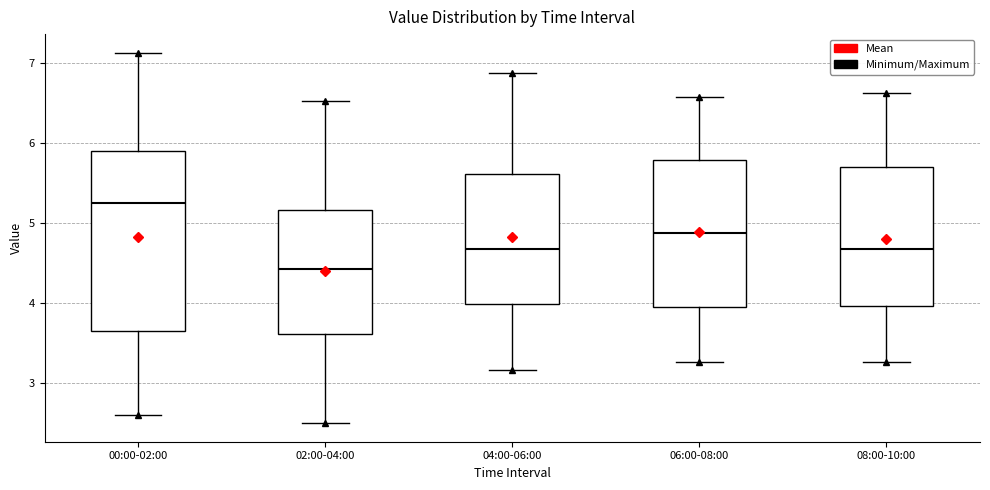

Reading left to right, read every box against the y-axis: the position of its median line, the range the box covers, and the ends of its whiskers. The values are not printed on the chart, so give them approximately, as read against the axis.

00:00-02:00: median 5.3, box 3.6 to 5.9, whiskers 2.6 to 7.1
02:00-04:00: median 4.4, box 3.6 to 5.2, whiskers 2.5 to 6.5
04:00-06:00: median 4.7, box 4.0 to 5.6, whiskers 3.2 to 6.9
06:00-08:00: median 4.9, box 4.0 to 5.8, whiskers 3.3 to 6.6
08:00-10:00: median 4.7, box 4.0 to 5.7, whiskers 3.3 to 6.6